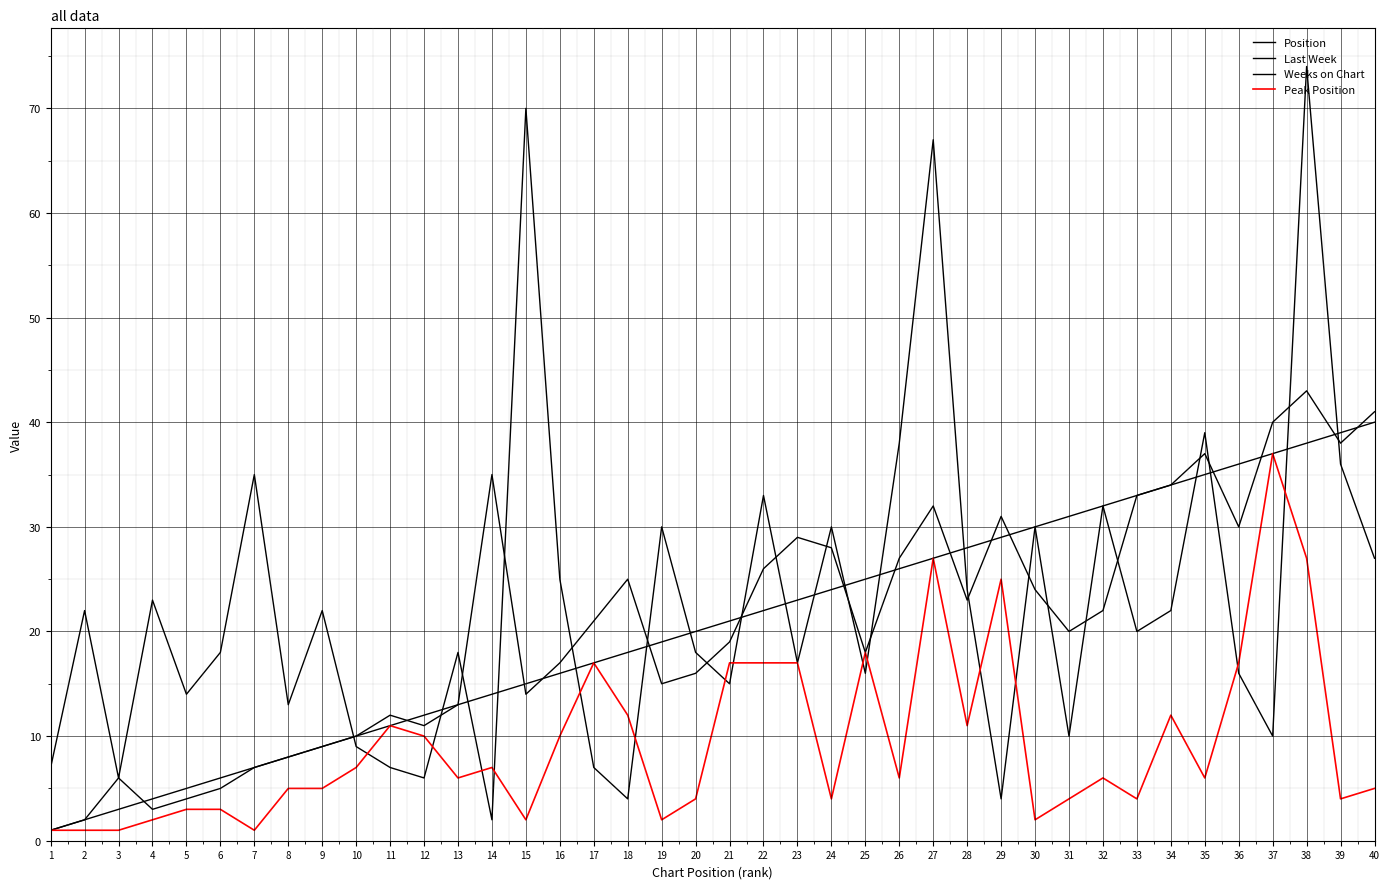

Where is Weeks on Chart nearest to the value 38?

26